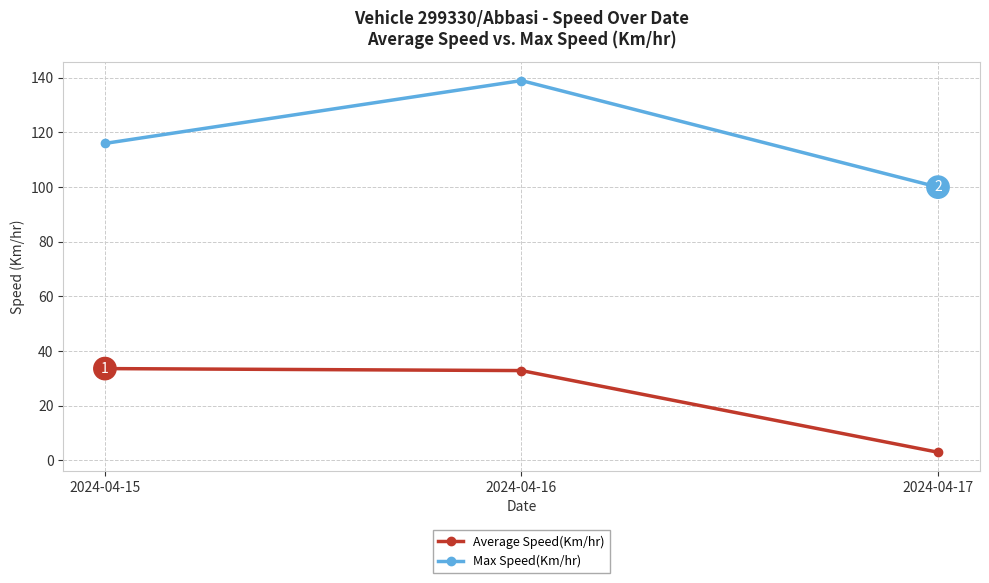

Rank the series at 2024-04-15 from lowest to highest value.

Average Speed(Km/hr), Max Speed(Km/hr)